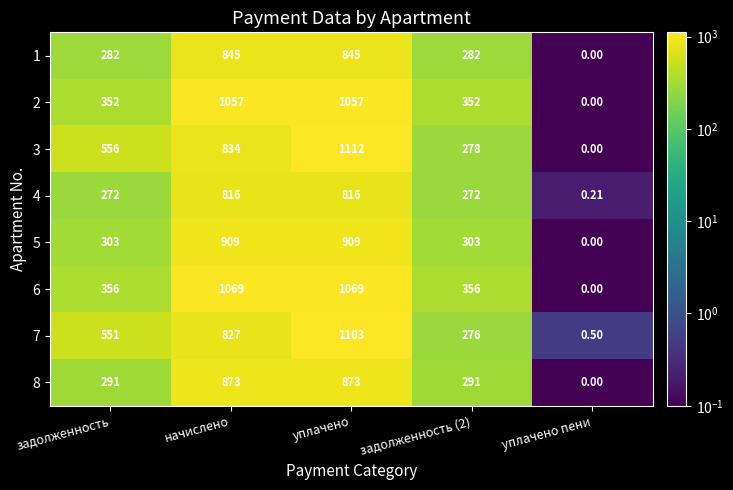

Which series has the largest total across all categories?

6